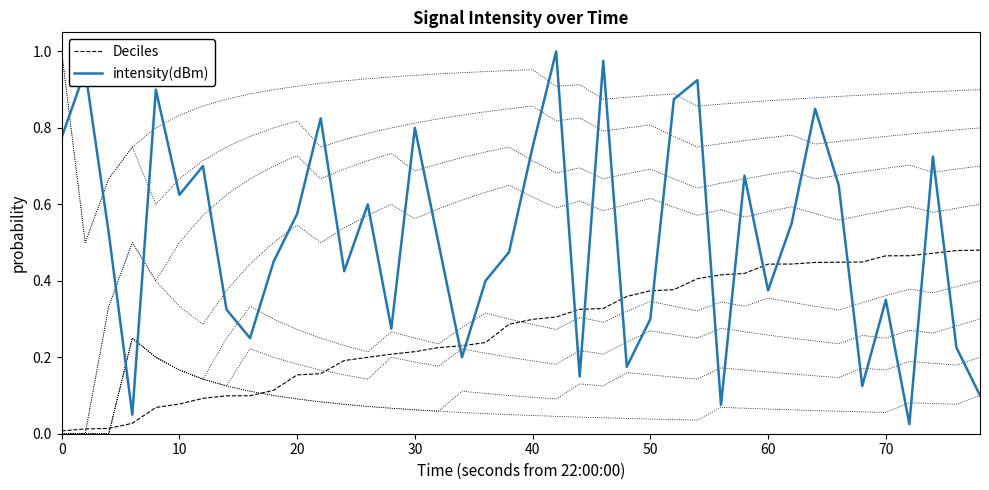

What is the spread (max minus min) of values at 37?

0.3